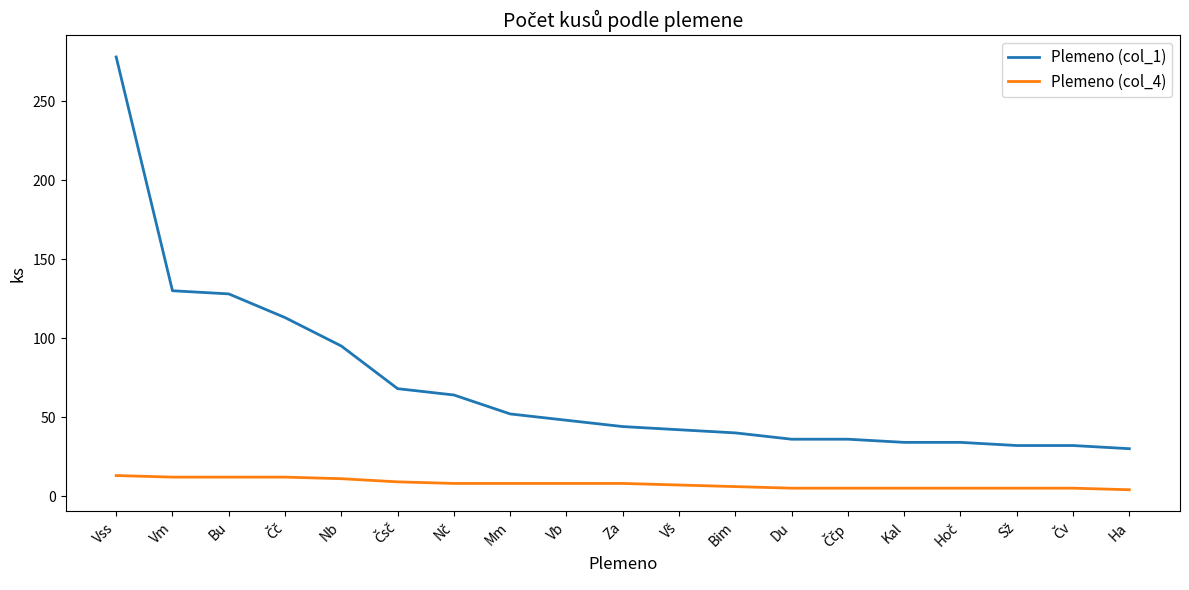

True or false: Plemeno (col_1) and Plemeno (col_4) intersect in this chart.

False